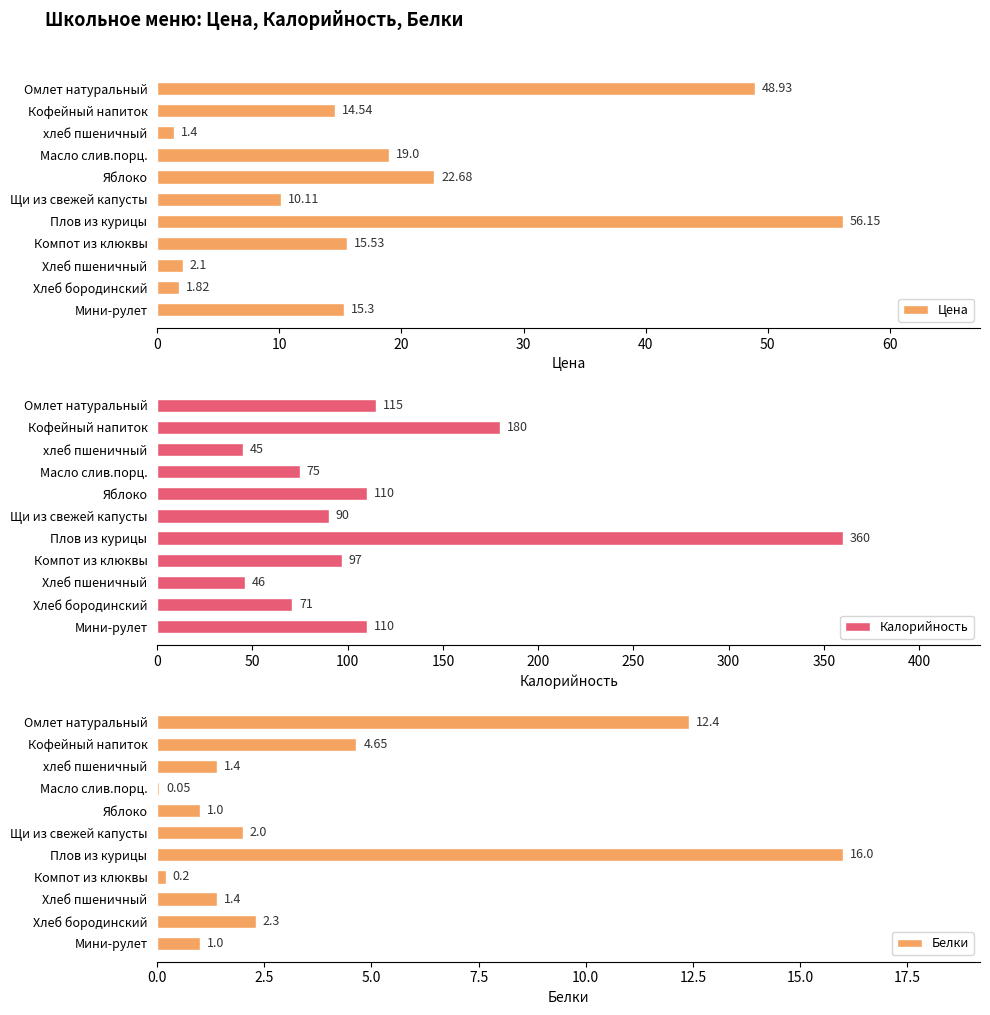

Which category has the lowest value in the Цена series?

хлеб пшеничный